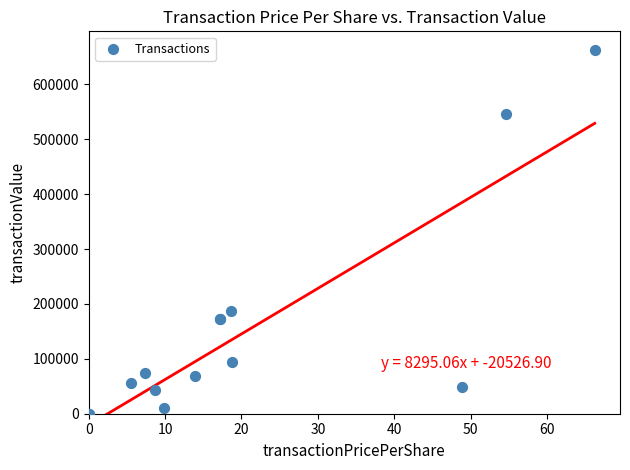

What Y value in the scatter plot is closest to 331282?

186313